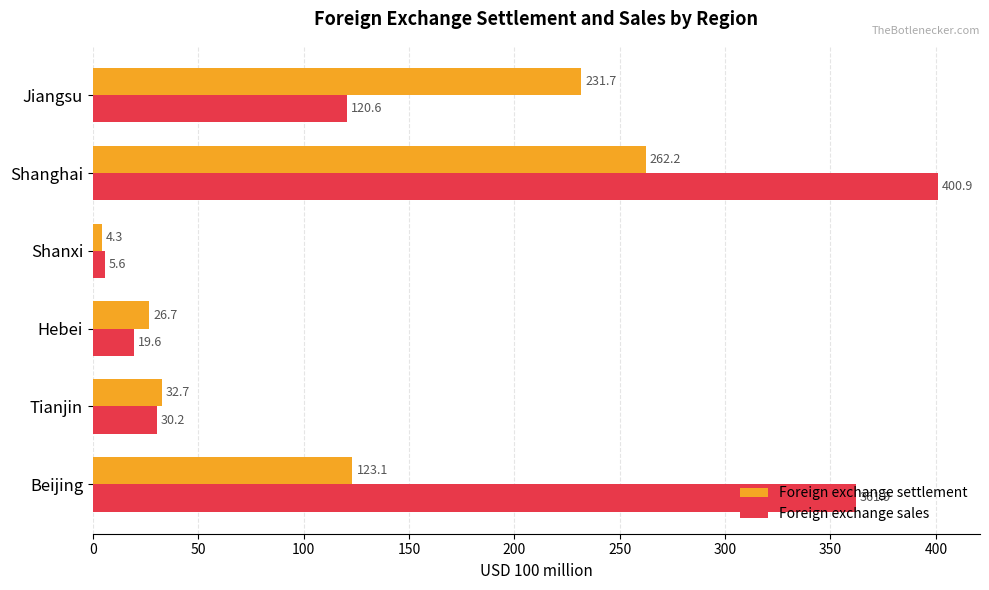

True or false: Foreign exchange settlement has a value of 41.9 at Beijing.

False